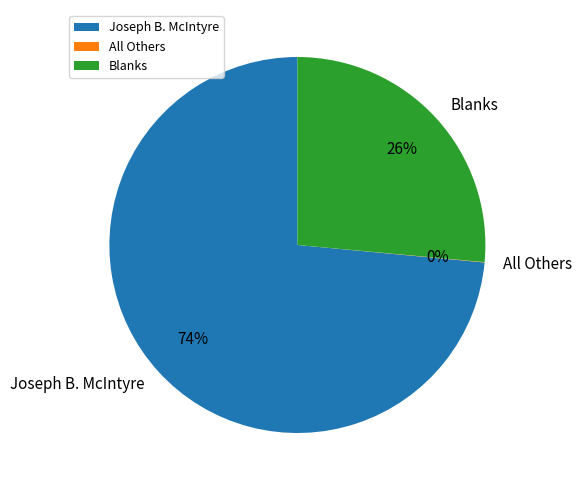

What is the largest slice in the pie chart?

Joseph B. McIntyre